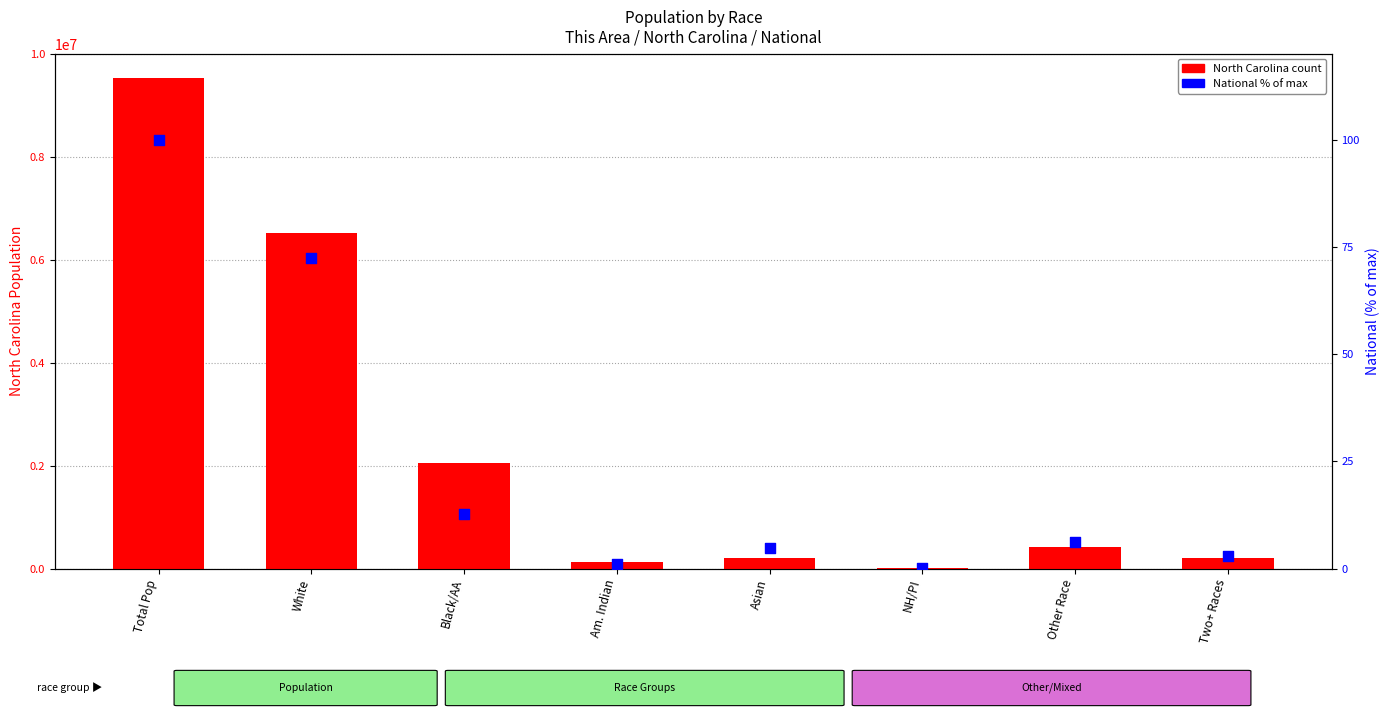

Which series has the largest total across all categories?

North Carolina